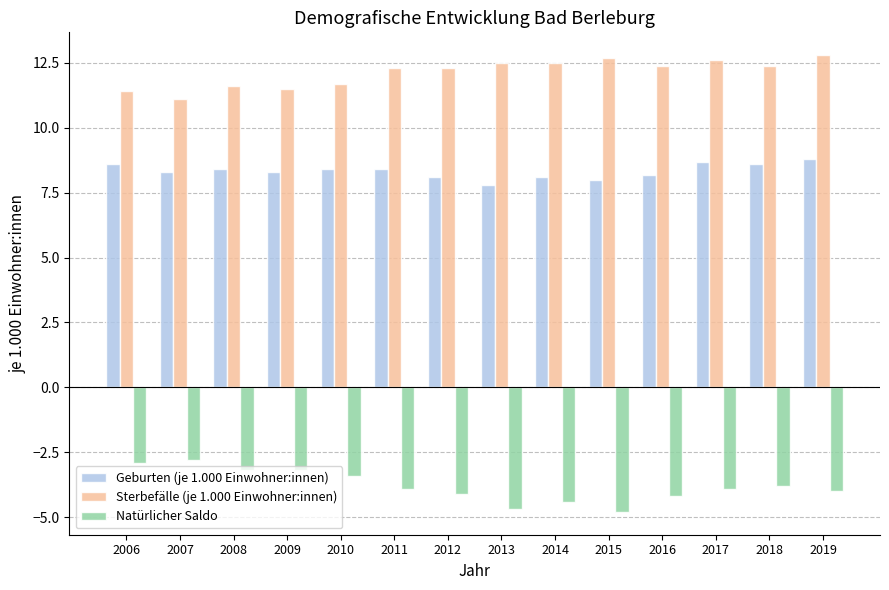

What is the difference between the second highest and second lowest values in the Natürlicher Saldo series?

1.8